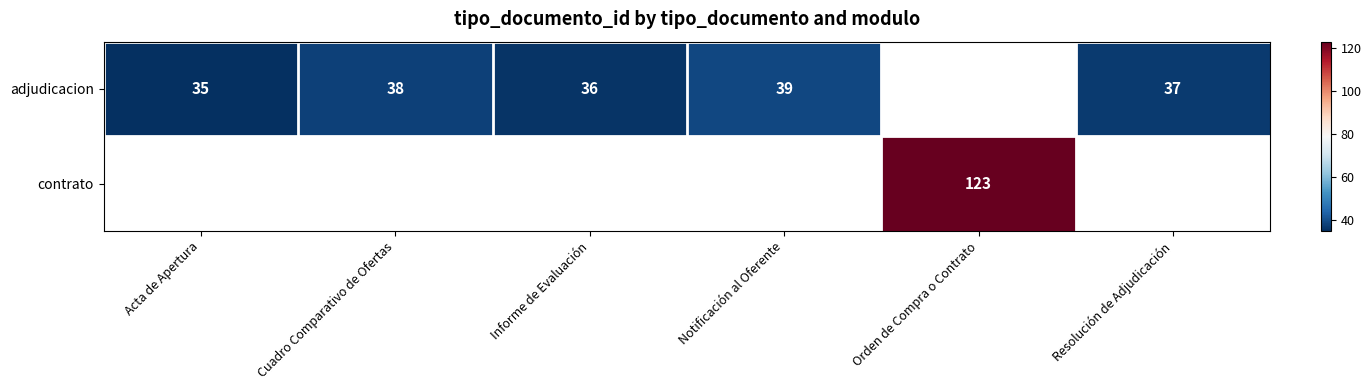

Between Notificación al Oferente and Orden de Compra o Contrato, which is larger?

Orden de Compra o Contrato